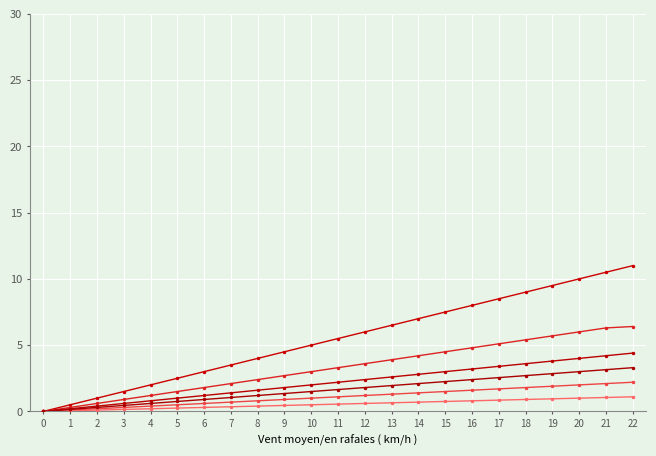

How many lines are shown in the chart?

6